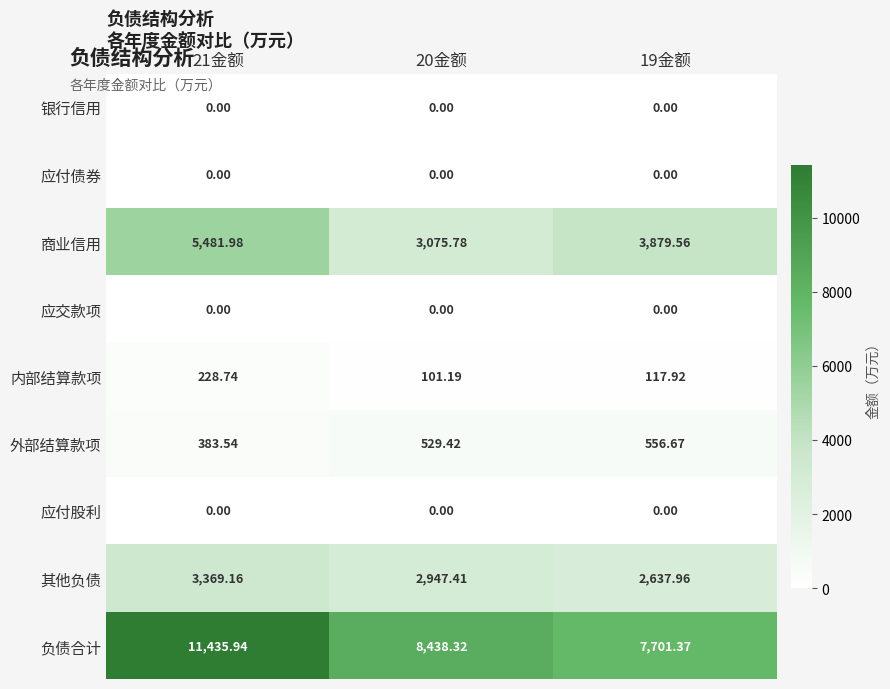

Which series has the largest range (max minus min)?

负债合计